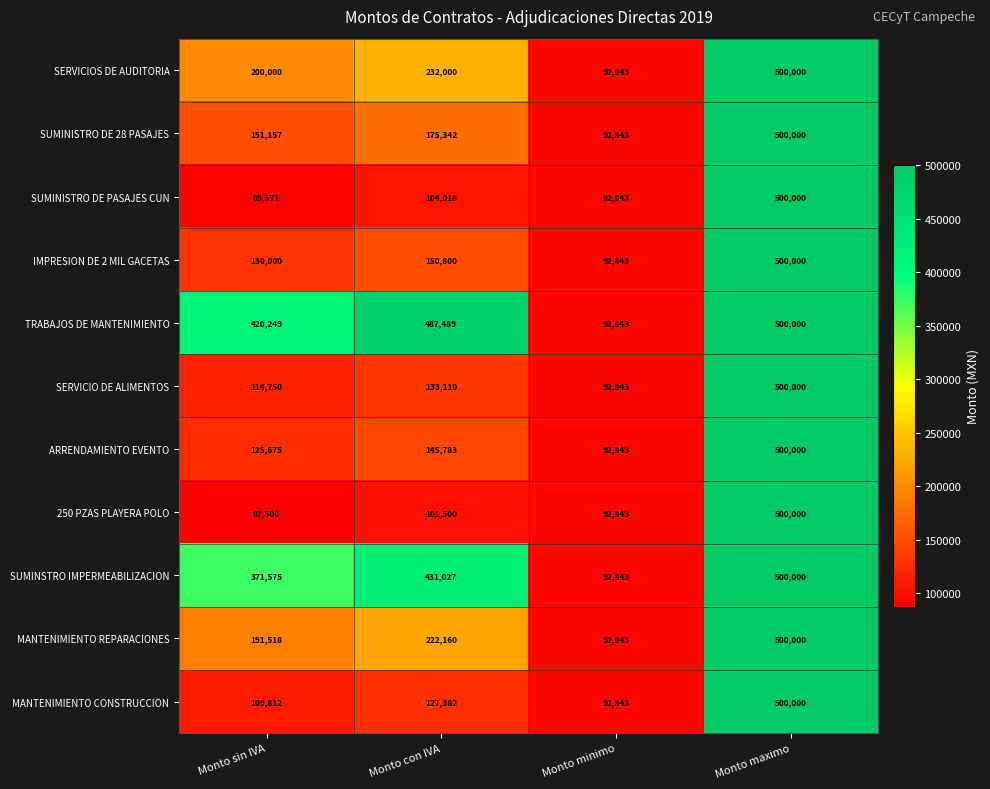

Which series has the widest spread of values?

250 PZAS PLAYERA POLO